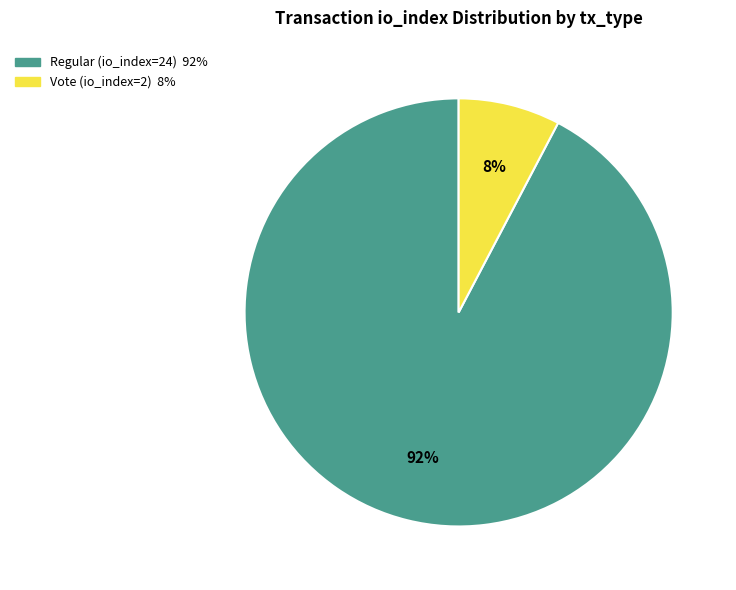

Count the number of slices in the pie.

2